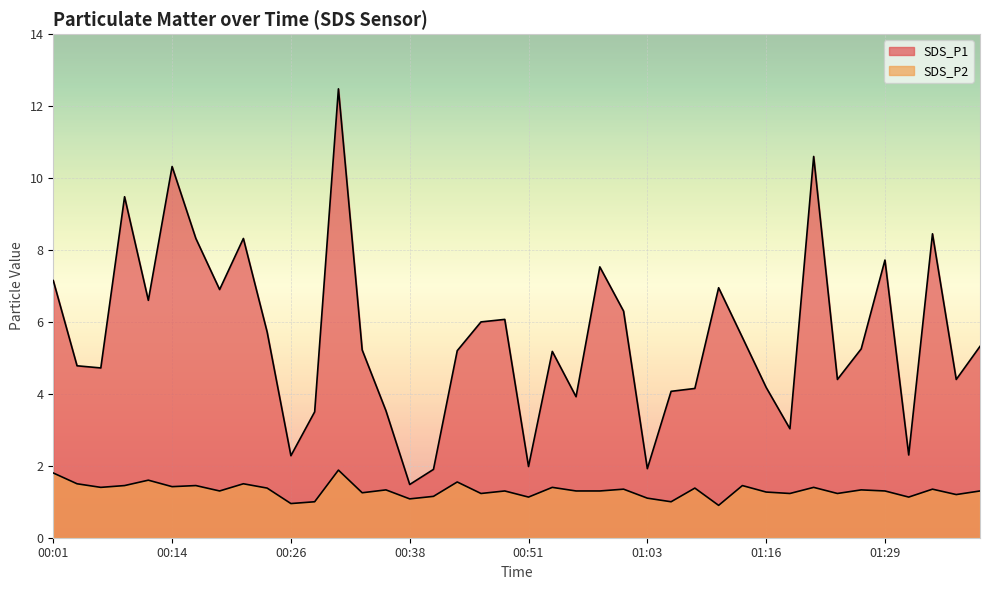

In SDS_P2, how many points are higher than both neighbors (excluding endpoints)?

14